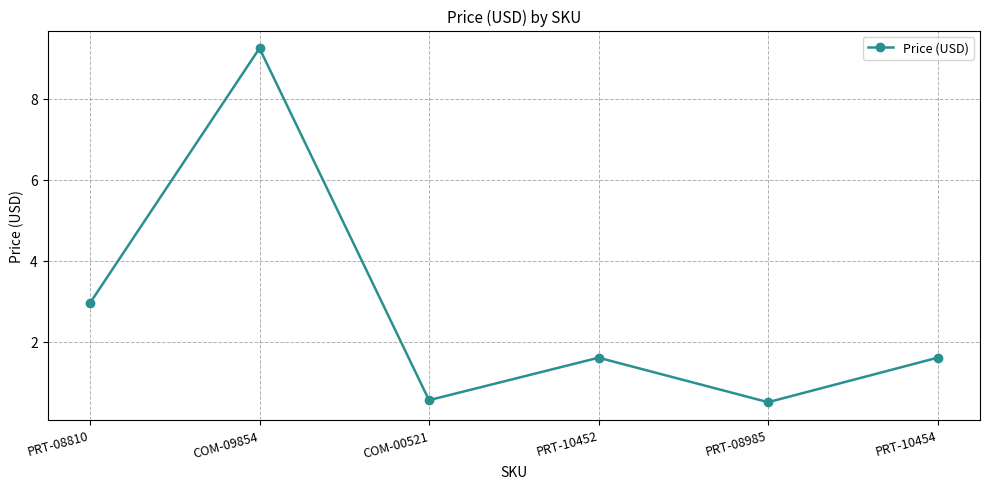

What is the sum of the values at PRT-08810 and COM-09854?

12.2